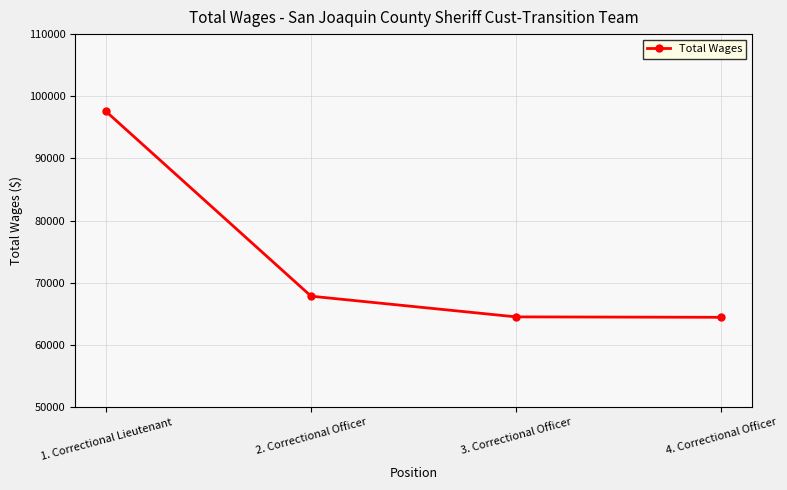

What is the difference between the maximum and minimum values?

33112